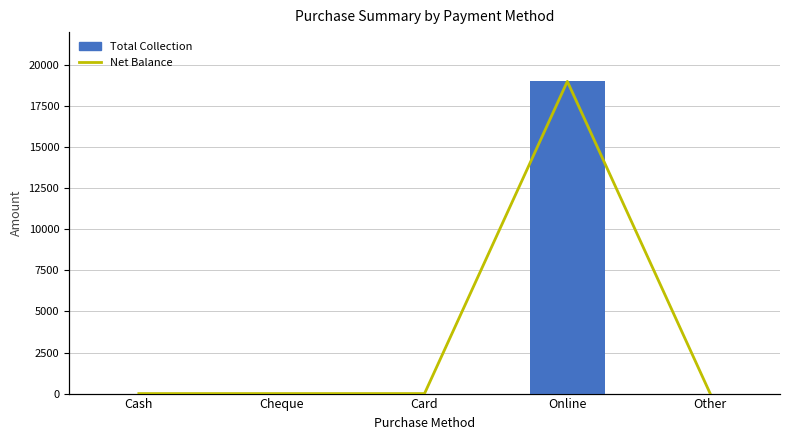

Reading left to right, list all the values displayed in this chart.

Total Collection: Cash=0	Cheque=0	Card=0	Online=19000	Other=0
Net Balance: Cash=0	Cheque=0	Card=0	Online=19000	Other=0